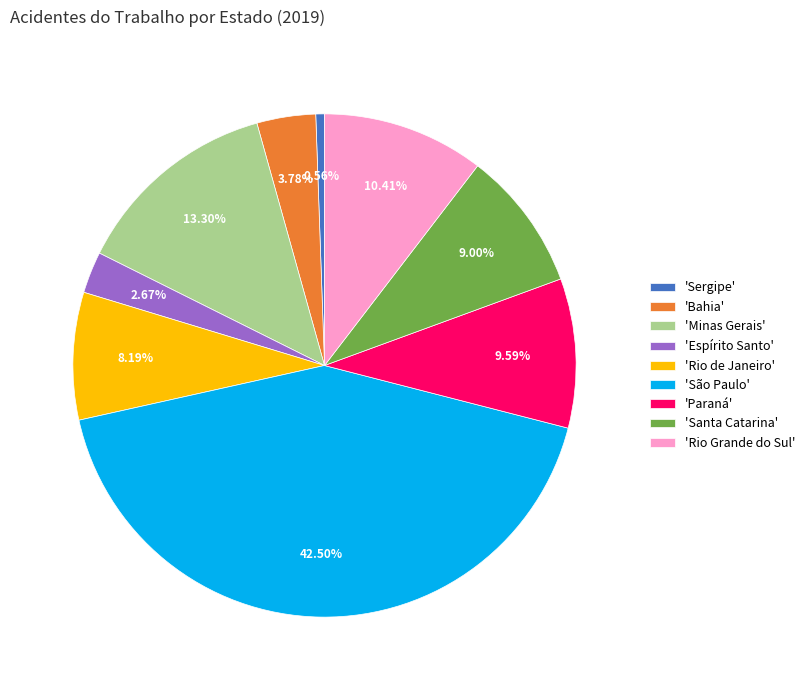

Between 'Paraná' and 'Santa Catarina', which is larger?

'Paraná'